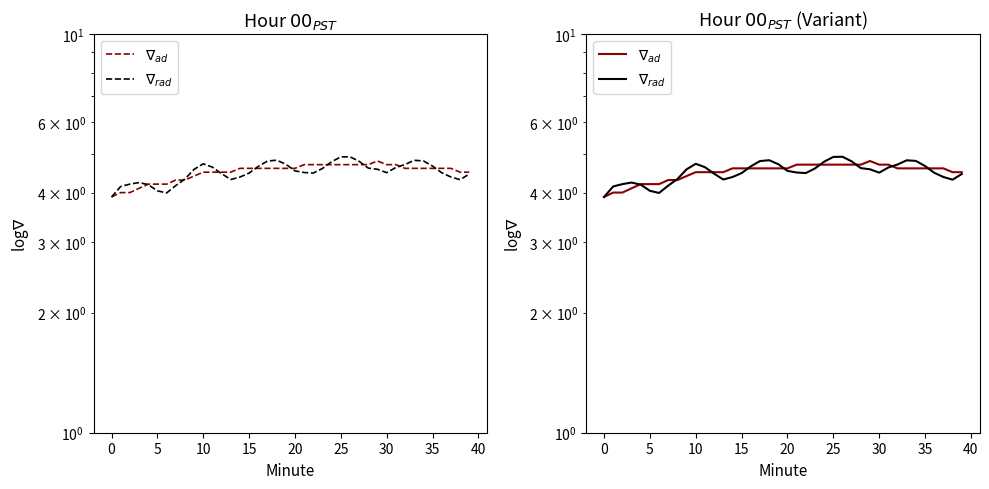

In $\nabla_{ad}$, how many points are higher than both neighbors (excluding endpoints)?

1